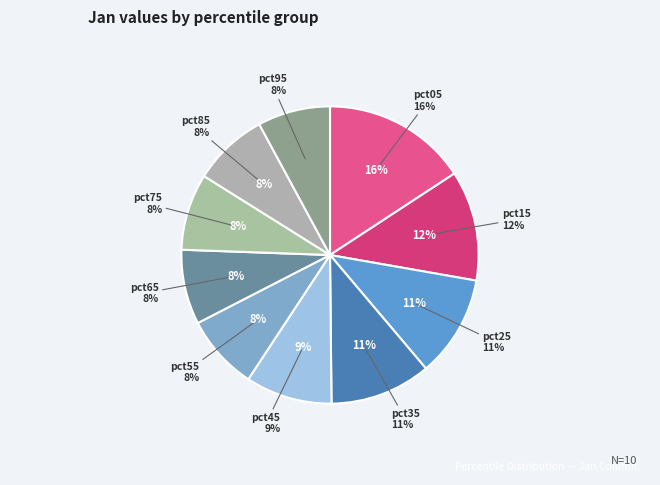

Is it true that pct45 is 1% of the pie?

False